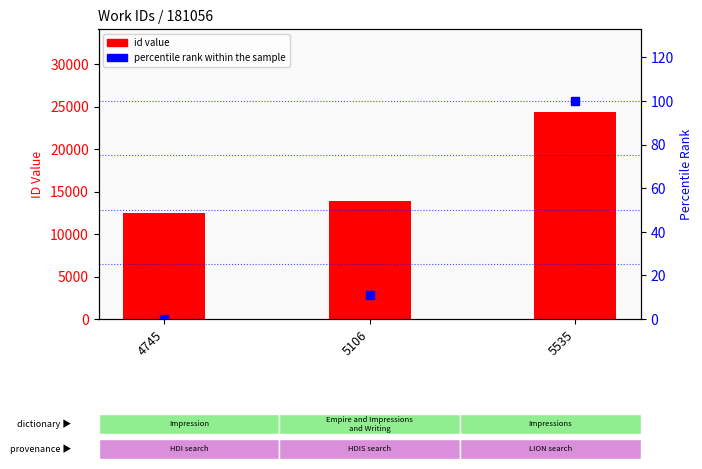

At which category is the sum across all series the highest?

5535